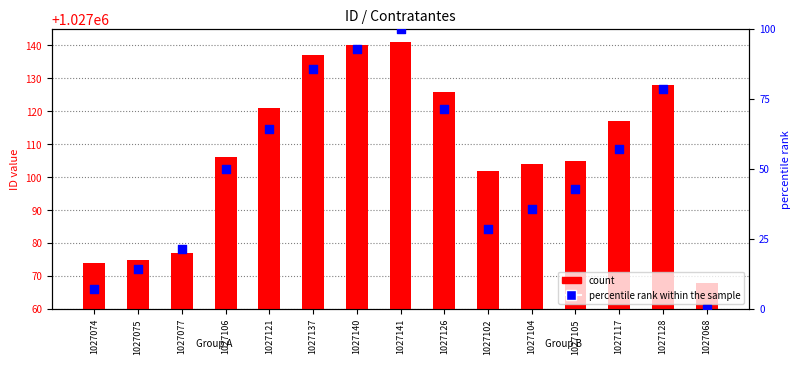

What is the total value across all series at 1027075?

1027089.3